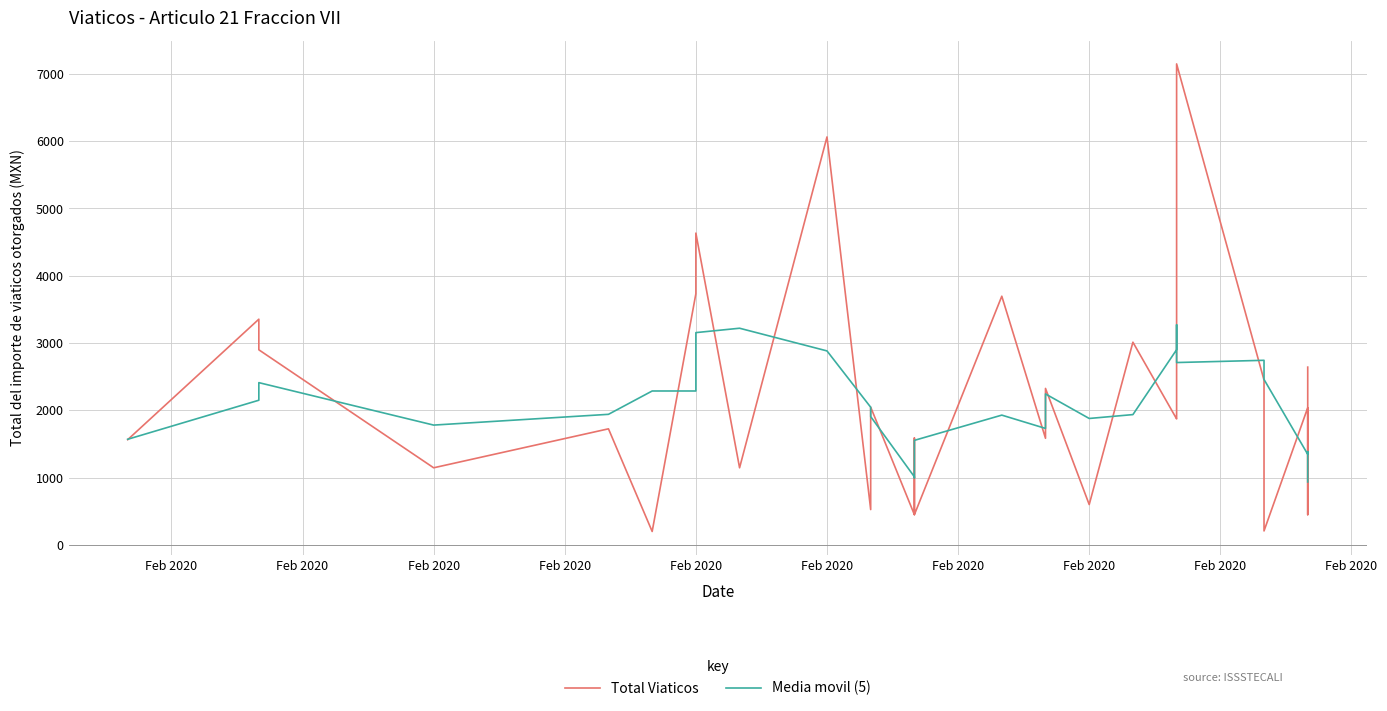

True or false: Media movil (5) has a value of 2487.5 at 12.

False